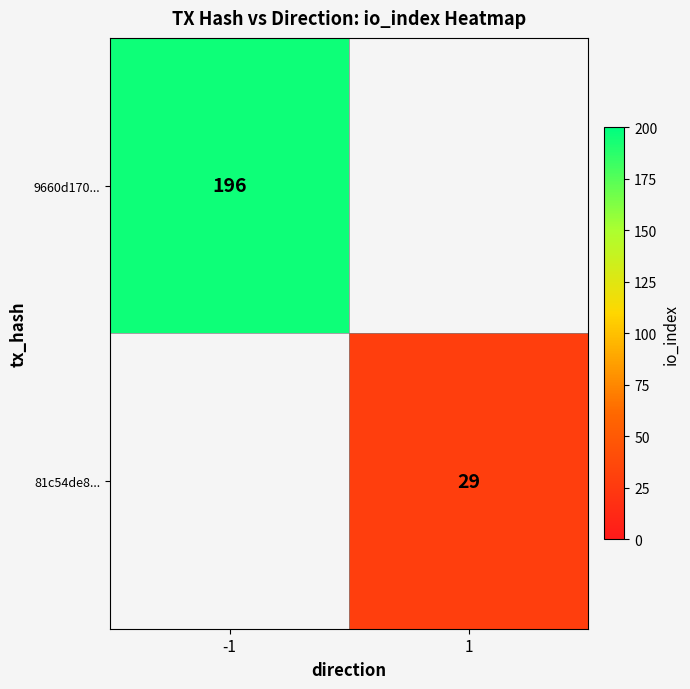

Is the value of 81c54de8... at 1 greater than the value of 9660d170... at -1?

No